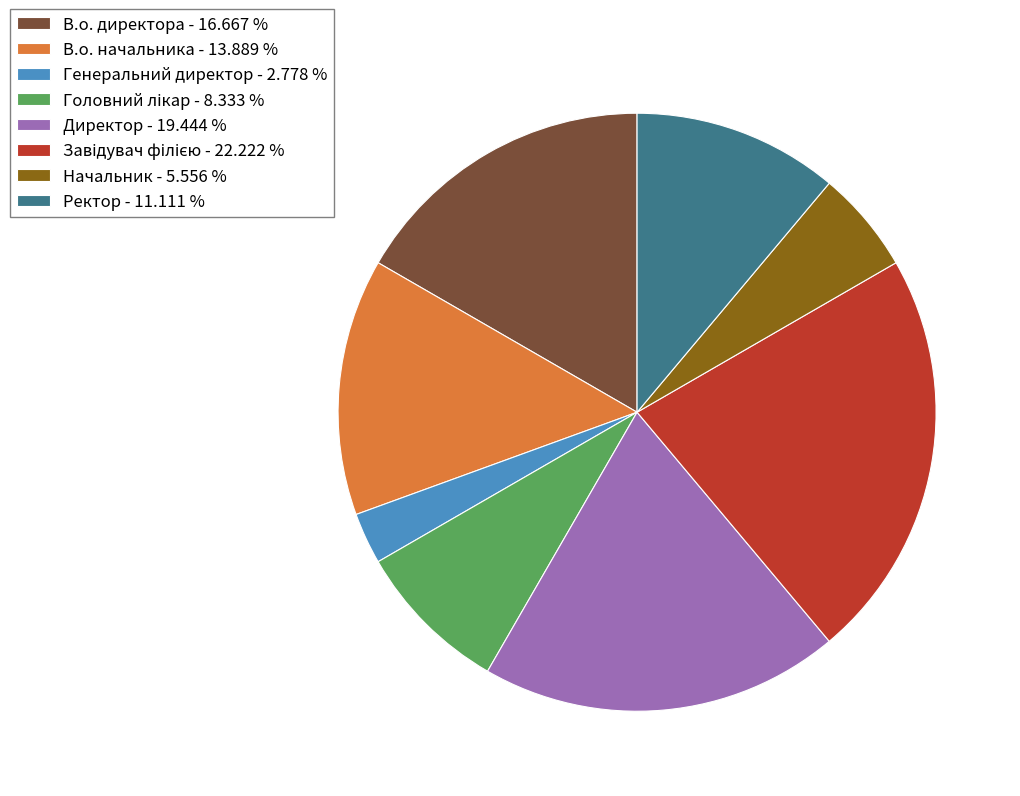

Does any single category account for the majority?

No